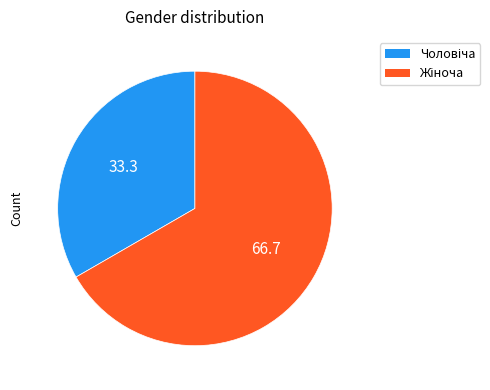

Does any single category account for the majority?

Yes